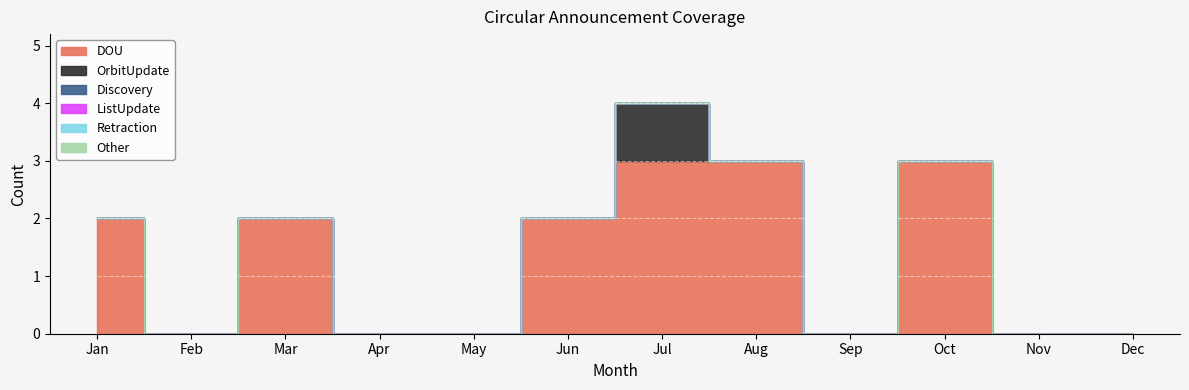

Rank the series by their maximum value, from highest to lowest.

DOU, OrbitUpdate, Discovery, ListUpdate, Retraction, Other